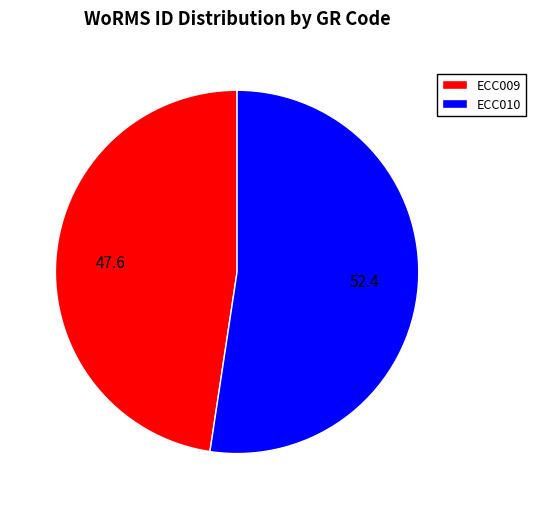

How many segments does this pie chart have?

2